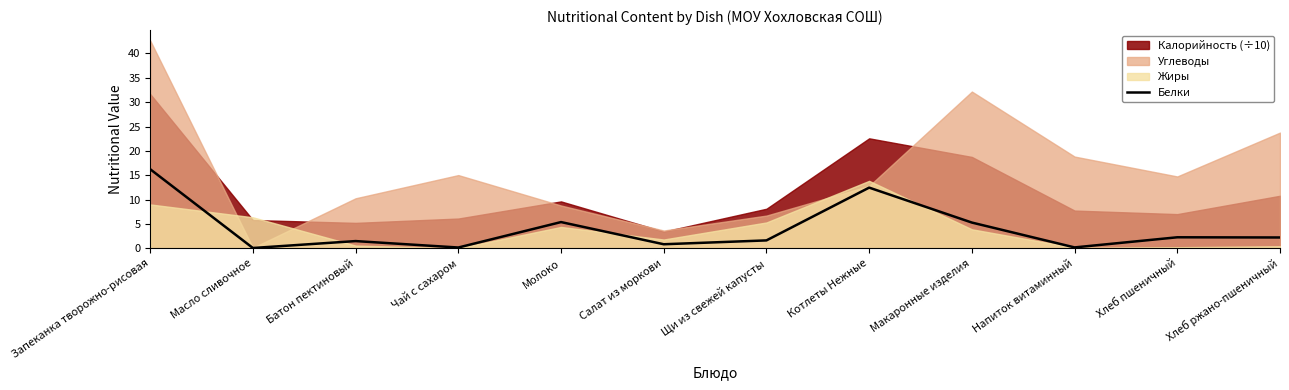

The chart shows a value of 0.1 at Масло сливочное. True or false?

False